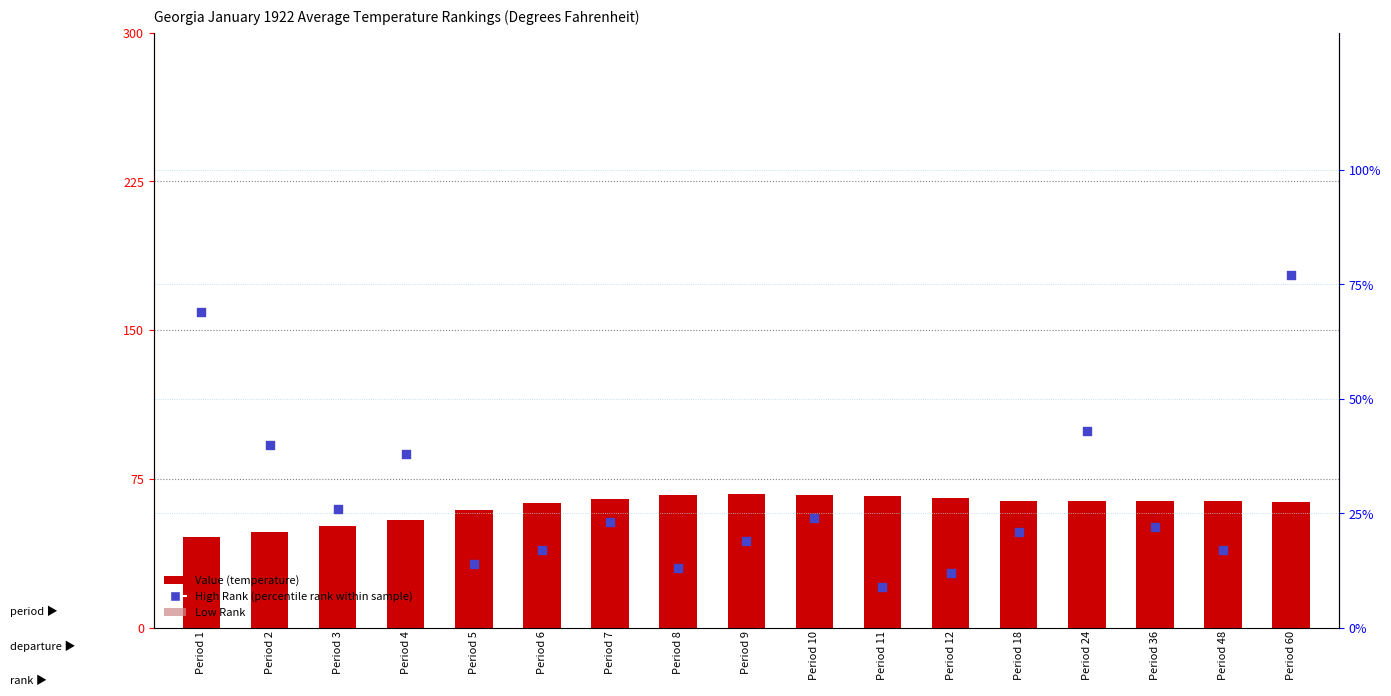

Which series contains the highest Y value?

High Rank (percentile rank within sample)